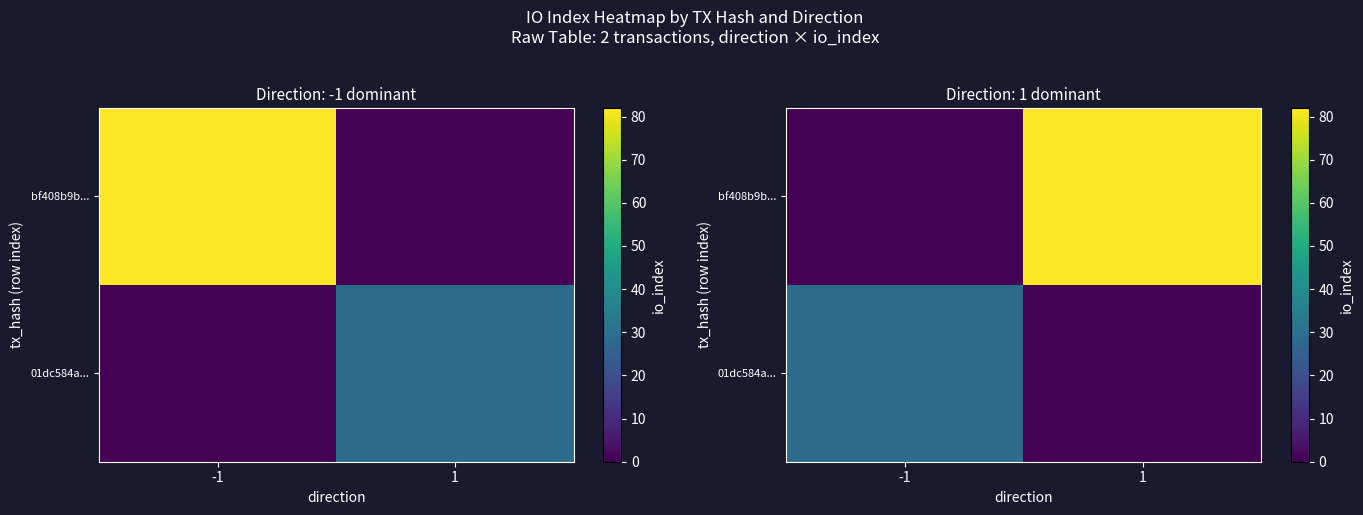

What is the highest value of the bf408b9b... series?

82